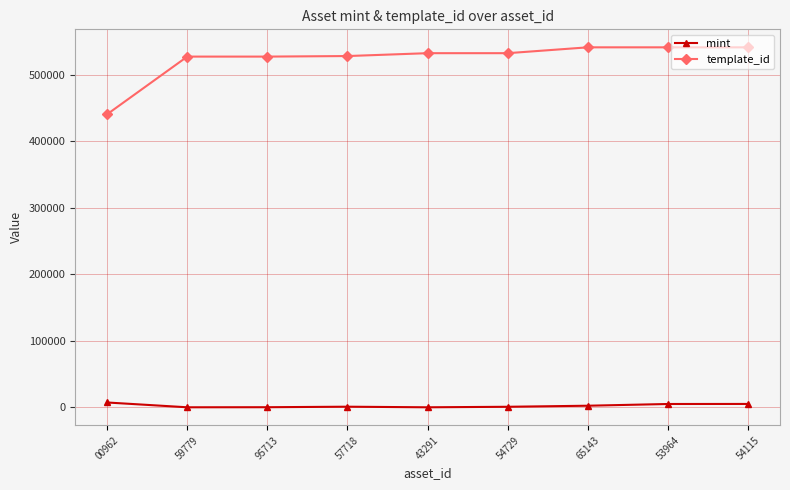

In mint, how many points are higher than both neighbors (excluding endpoints)?

1